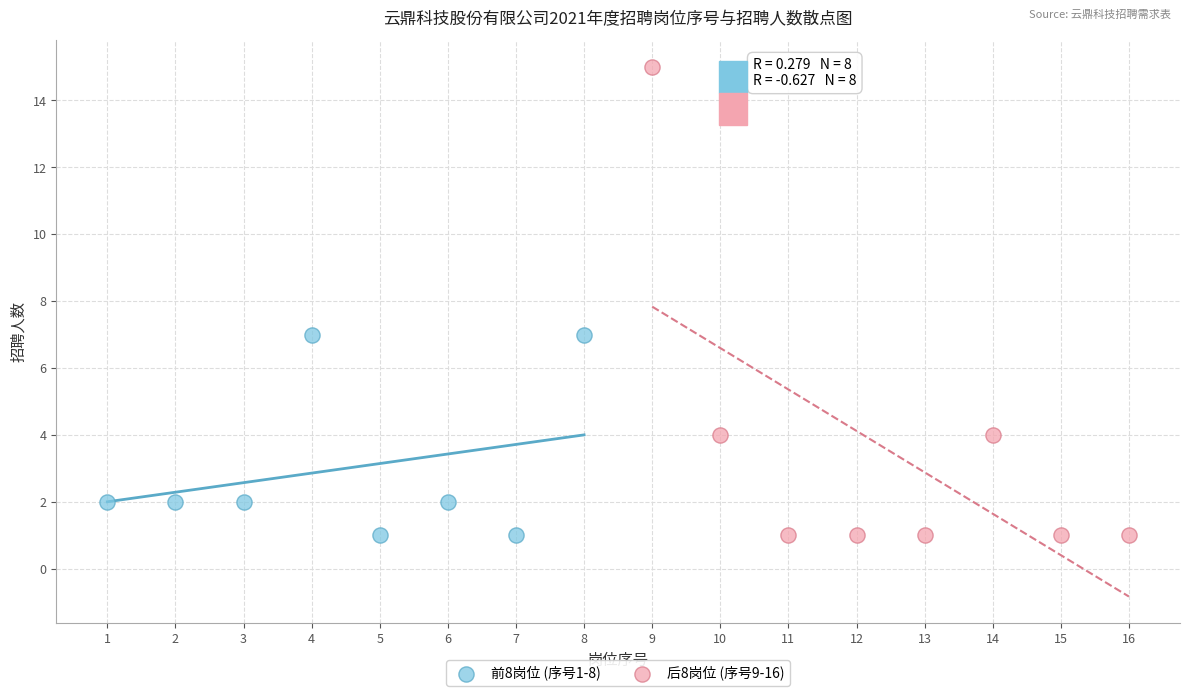

What are all the series names shown in the legend?

前8岗位 (序号1-8), 后8岗位 (序号9-16)